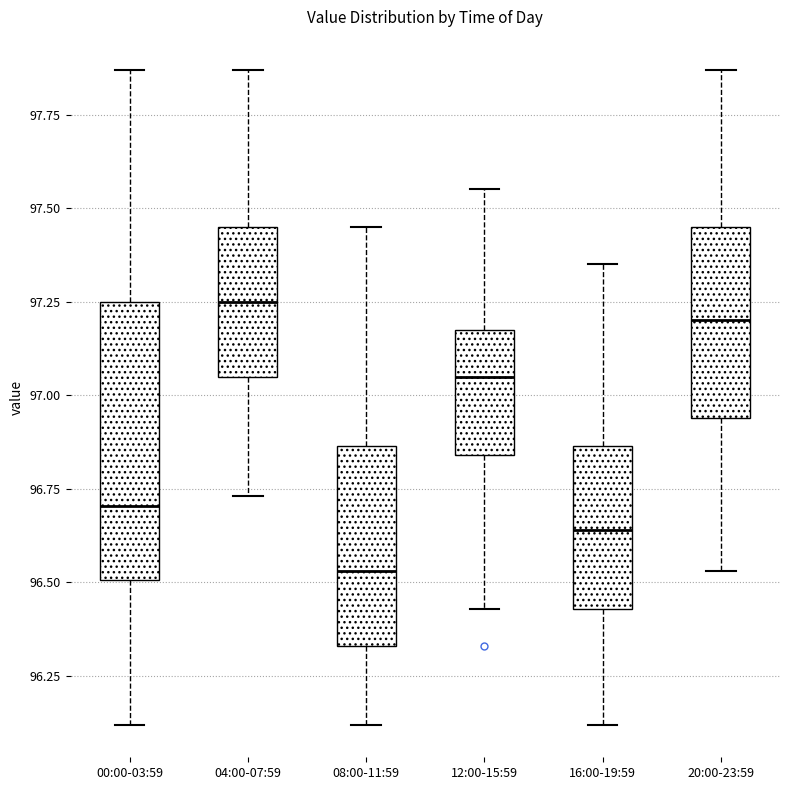

Where is the lower edge of the box for 16:00-19:59 on the y-axis? The values are not printed on the chart, so give them approximately, as read against the axis.

96.45